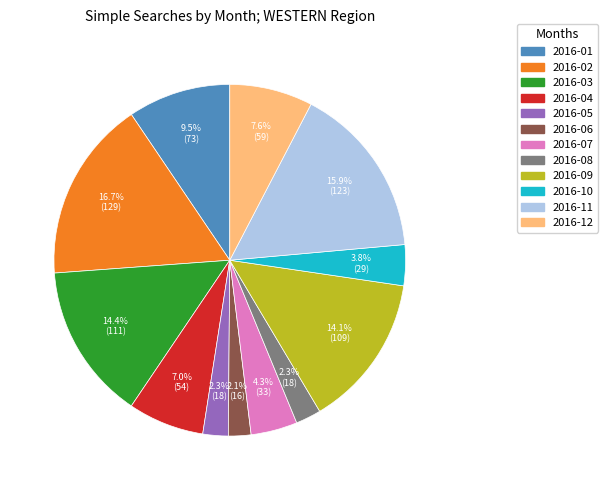

Which slice is the largest?

2016-02